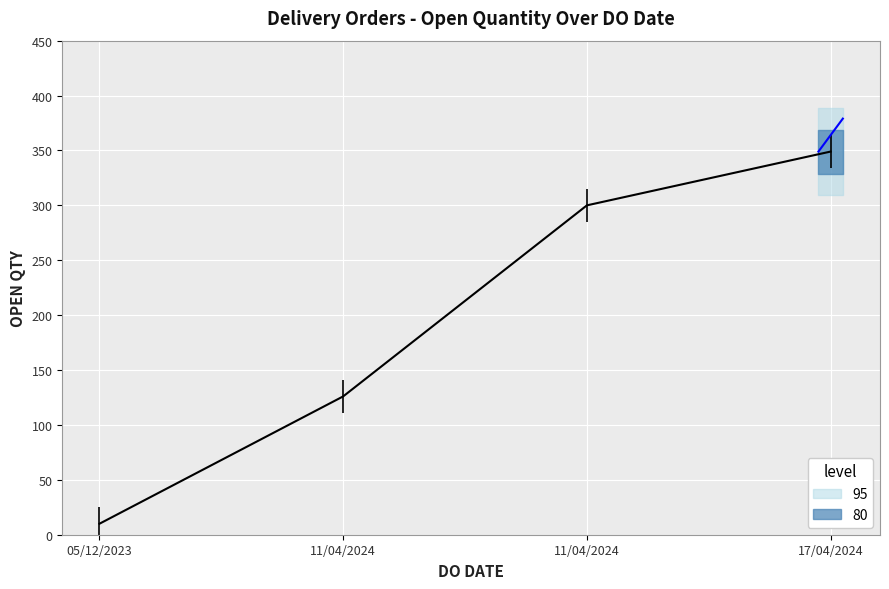

True or false: there are more than 2 points higher than both neighbors.

False